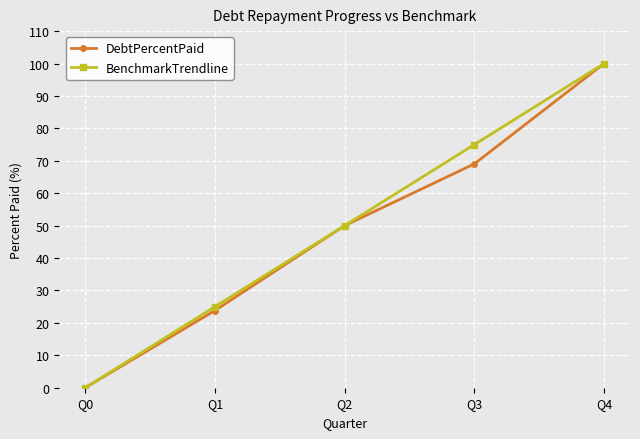

Which category has the lowest value in the DebtPercentPaid series?

Q0